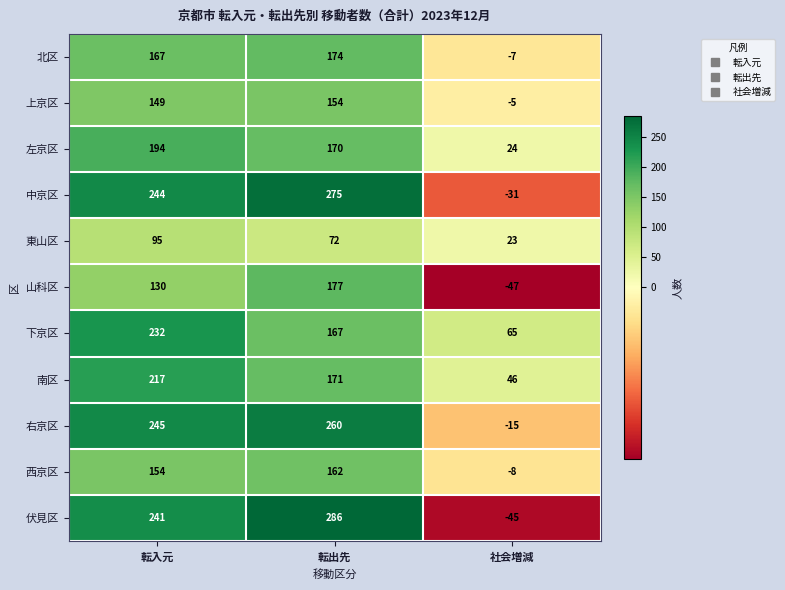

Which series has the largest total across all categories?

右京区